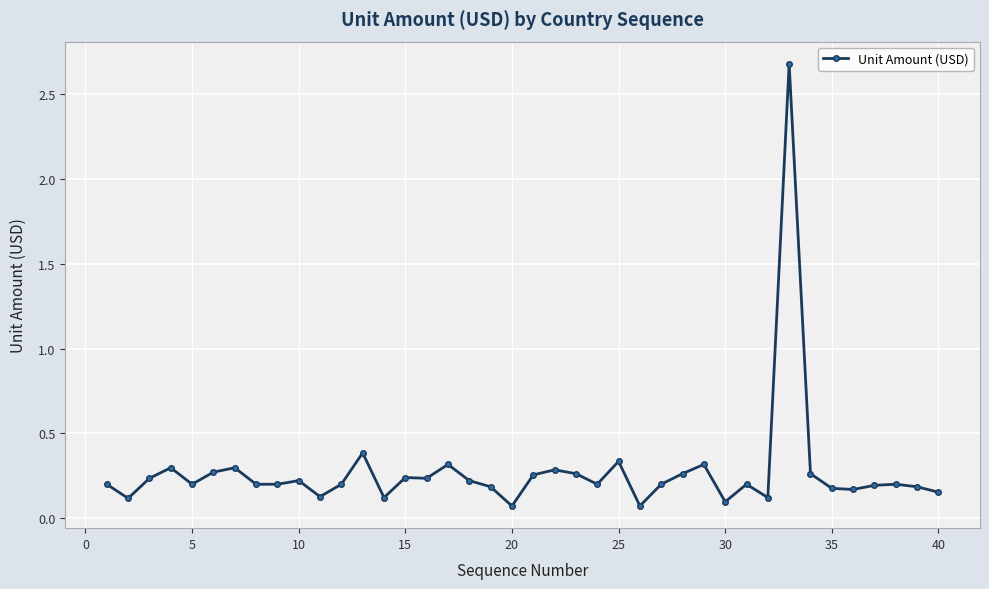

What is the difference between the maximum and minimum values?

2.6